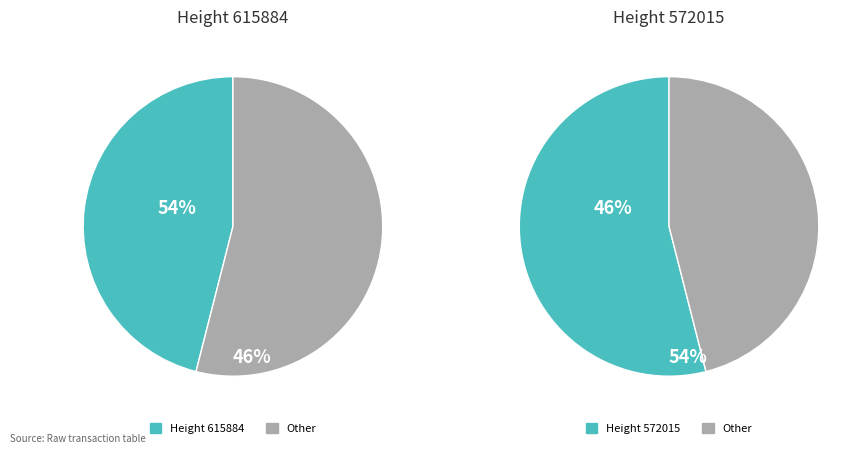

Count the number of slices in the pie.

2